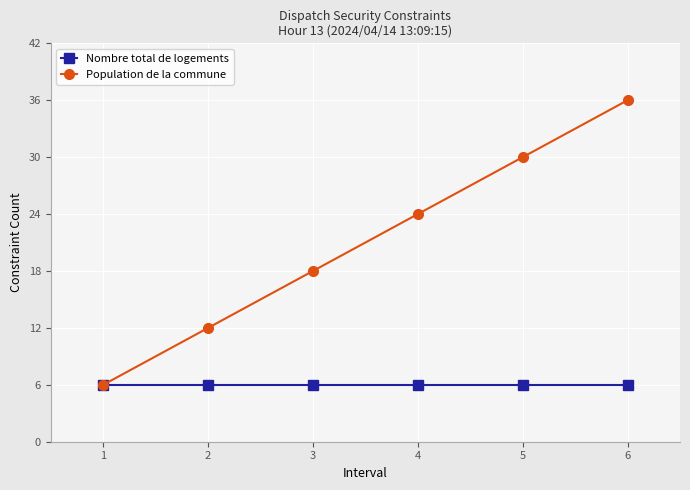

What is the approximate value of Population de la commune at 5, to the nearest 10?

30